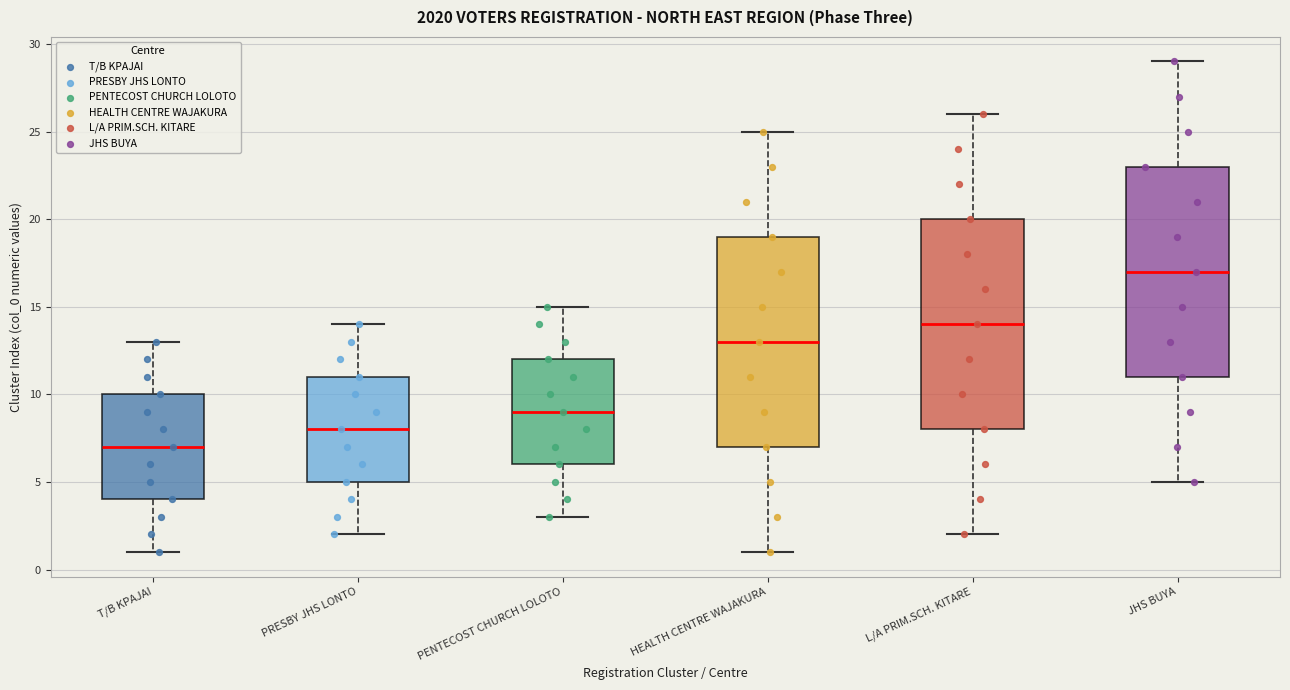

Where is the upper edge of the box for PRESBY JHS LONTO on the y-axis? The values are not printed on the chart, so give them approximately, as read against the axis.

11